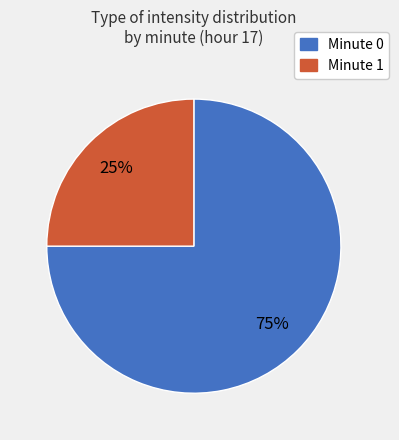

Is there any slice that represents more than half of the pie?

Yes